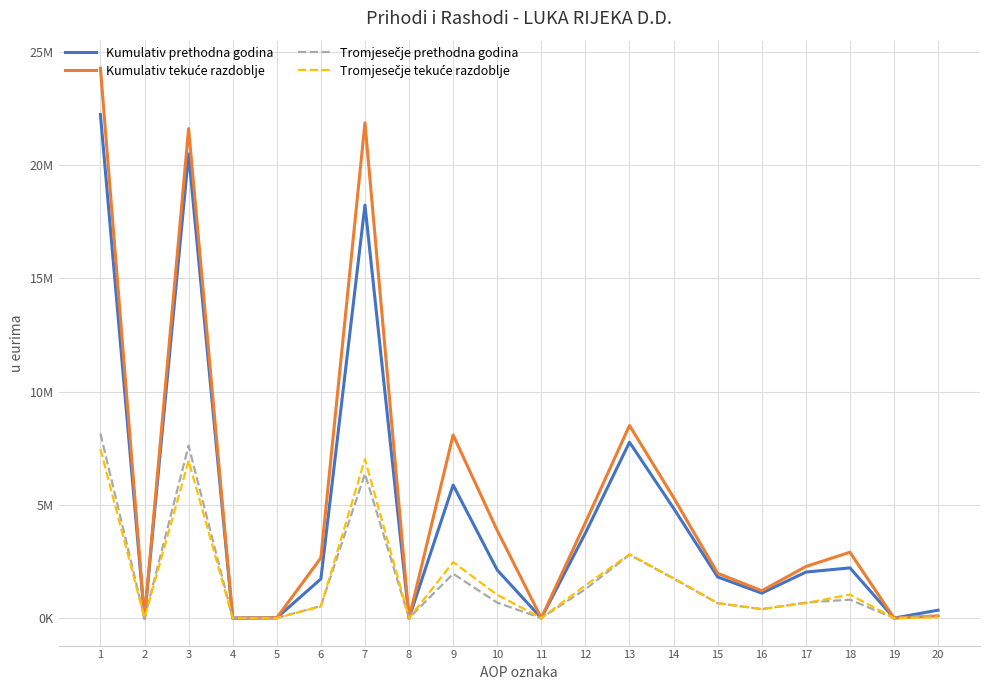

Does the chart have visible grid lines?

Yes